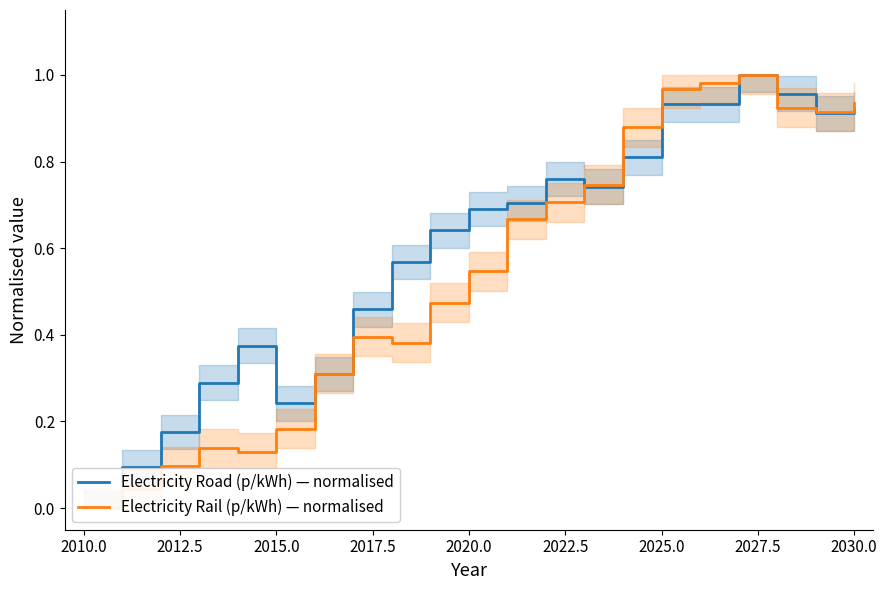

True or false: Electricity Rail (p/kWh) — normalised has more than 1 points higher than both neighbors.

True